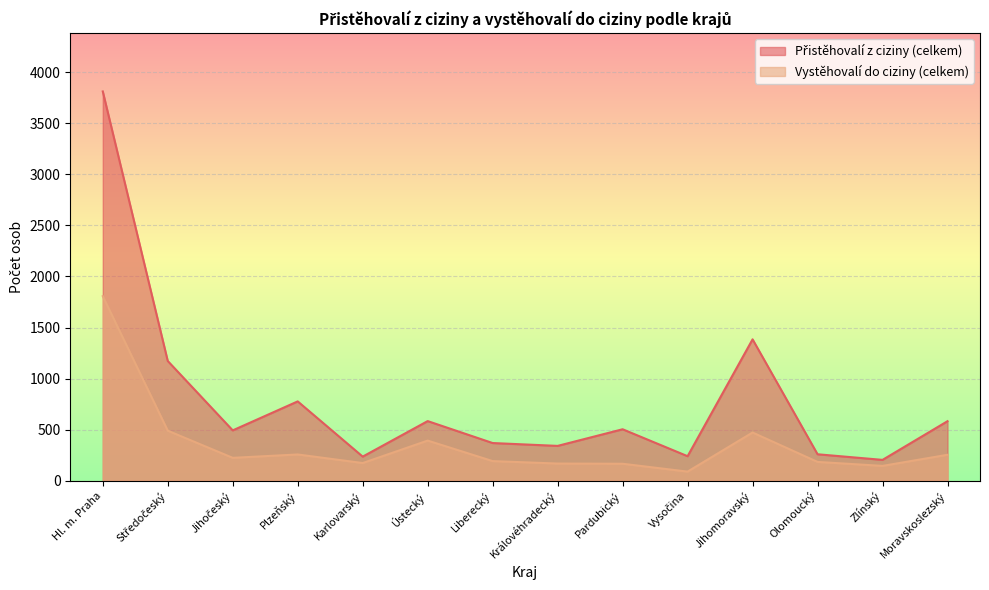

What are all the series names shown in the legend?

Přistěhovalí z ciziny (celkem), Vystěhovalí do ciziny (celkem)